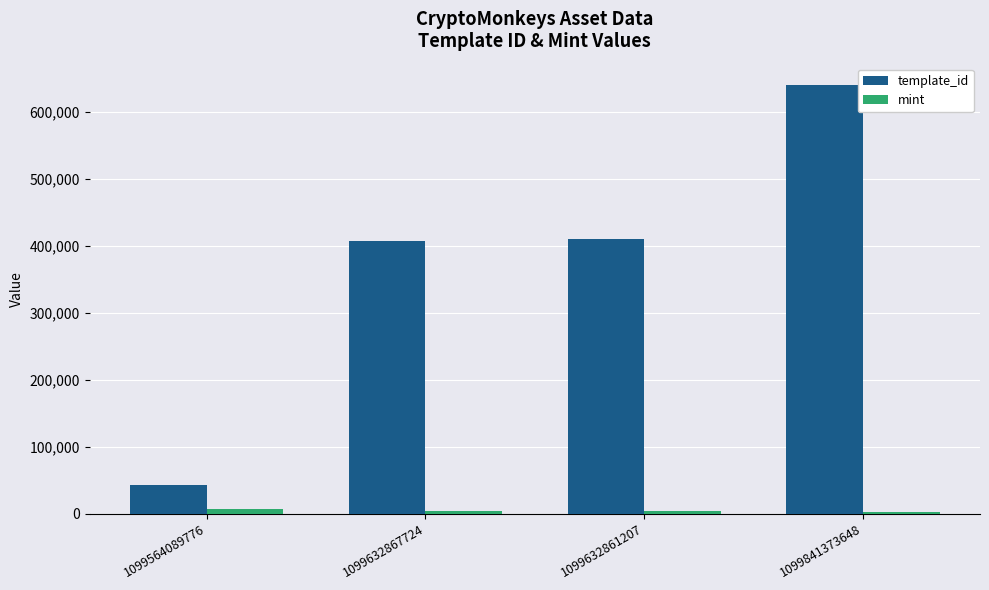

Which series changed the most between 1099632867724 and 1099841373648?

template_id